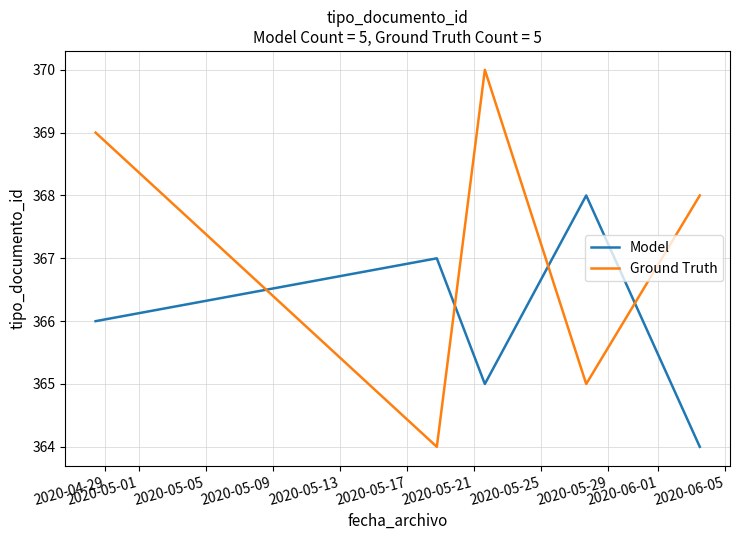

What is the minimum value for Model?

364